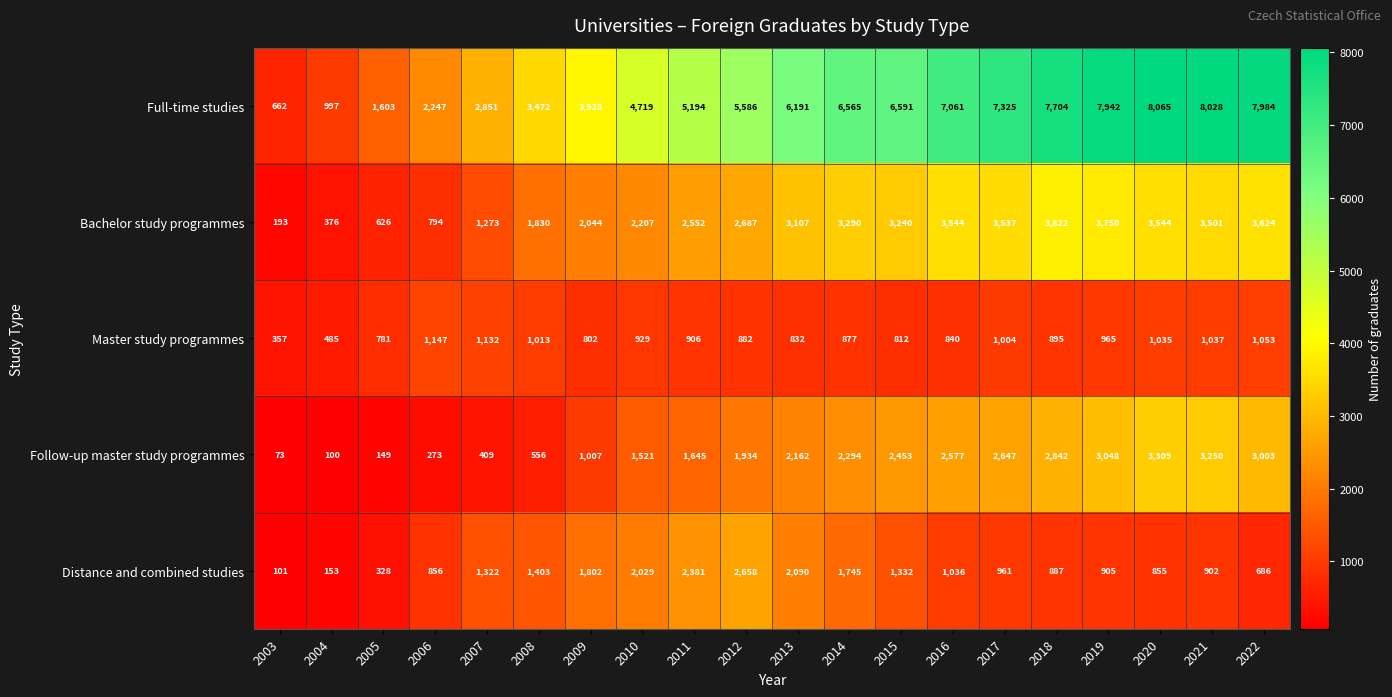

Between 2012 and 2019, which series saw the biggest shift?

Full-time studies